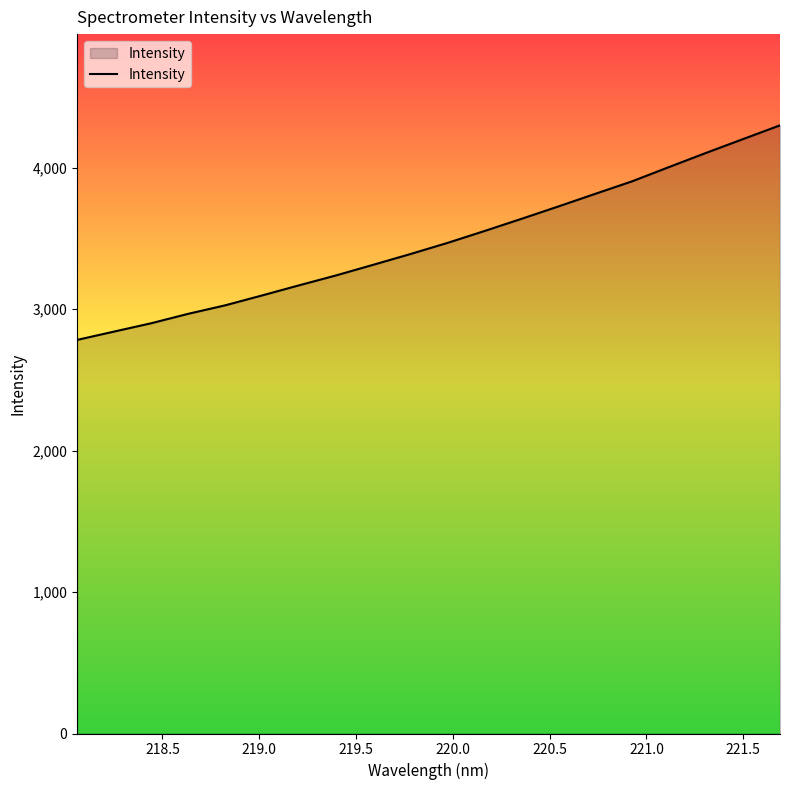

Does the chart display data point markers on the line(s)?

No